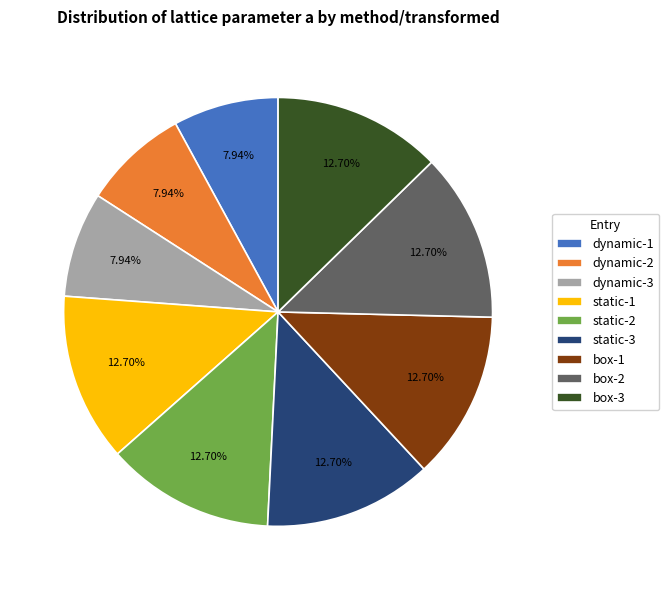

Does dynamic-3 account for over 50% of the chart?

No